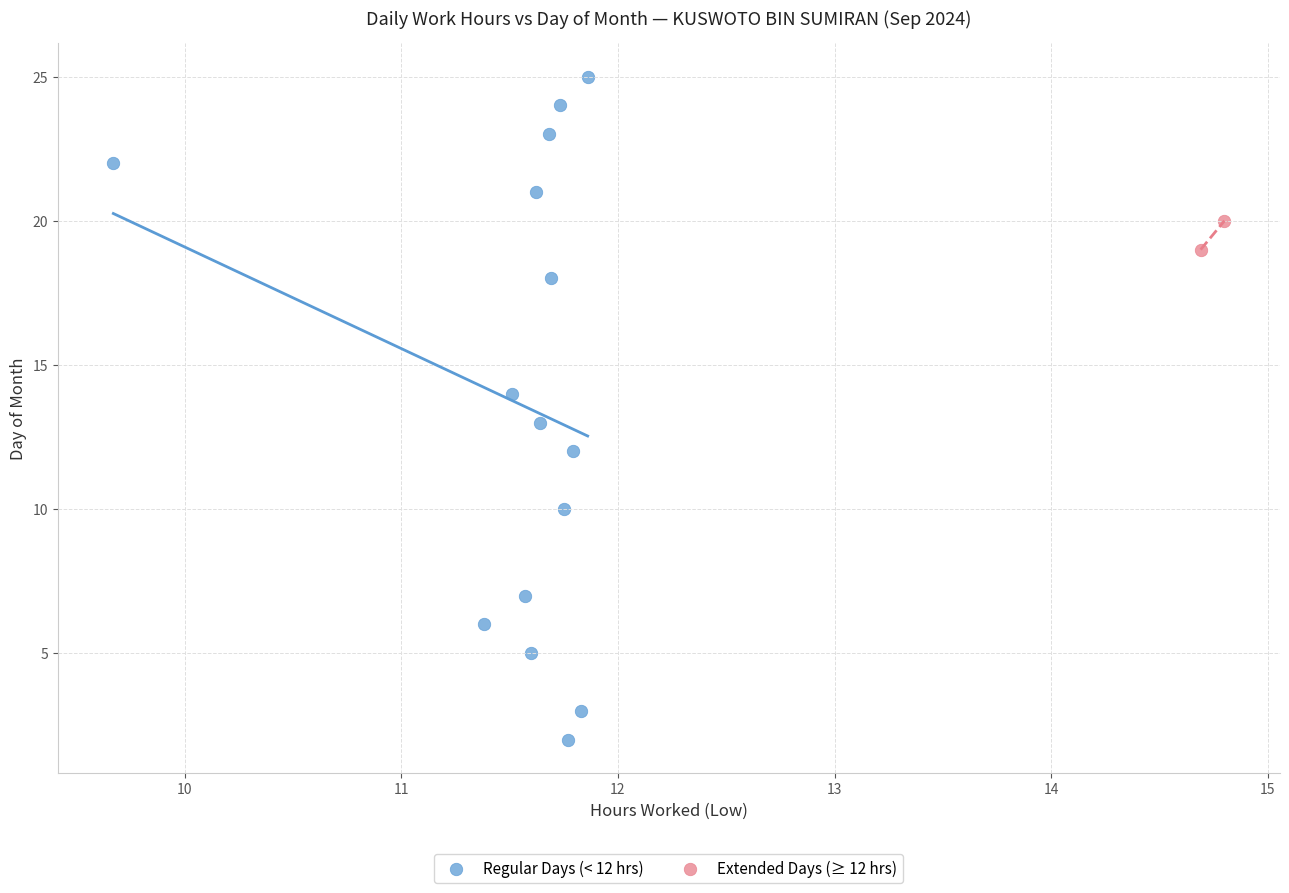

What are all the series names shown in the legend?

Regular Days (< 12 hrs), Extended Days (≥ 12 hrs)